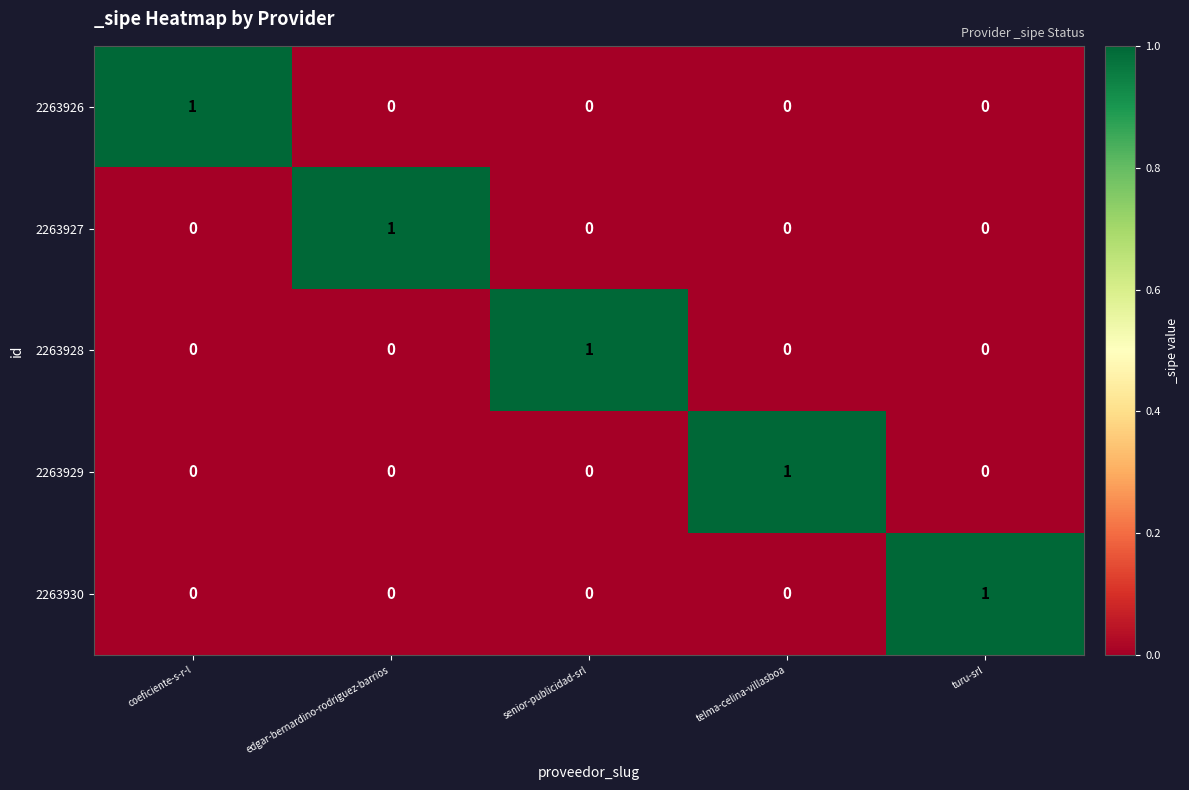

How many 2263927 values are between 0 and 1?

5